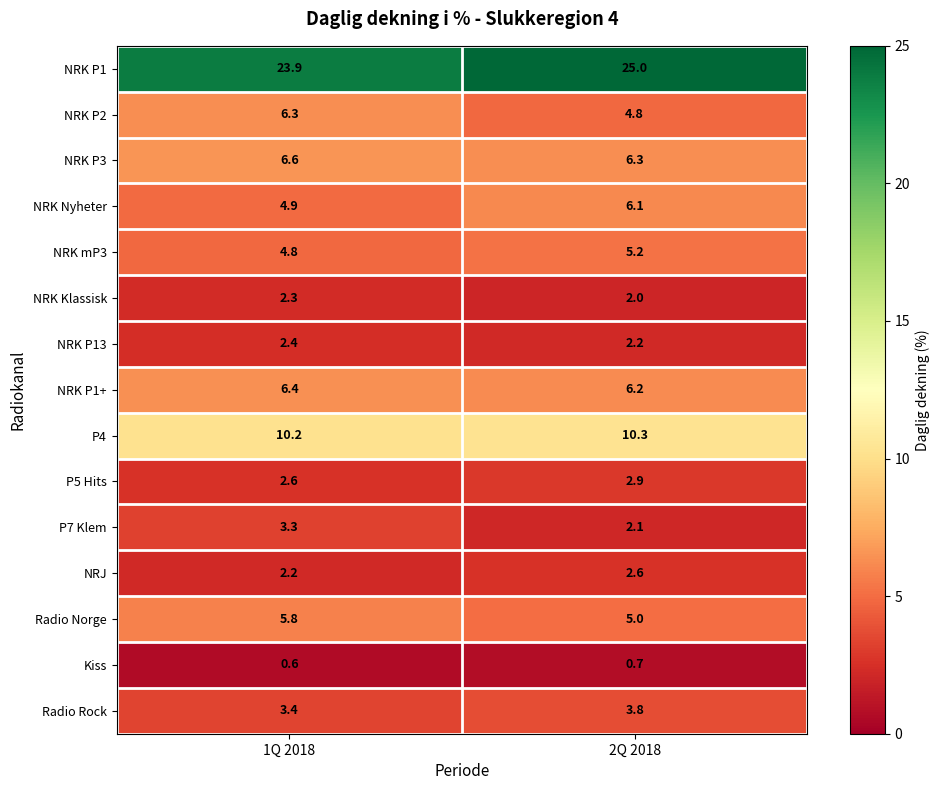

At 2Q 2018, list the series in order from smallest to largest.

Kiss, NRK Klassisk, P7 Klem, NRK P13, NRJ, P5 Hits, Radio Rock, NRK P2, Radio Norge, NRK mP3, NRK Nyheter, NRK P1+, NRK P3, P4, NRK P1